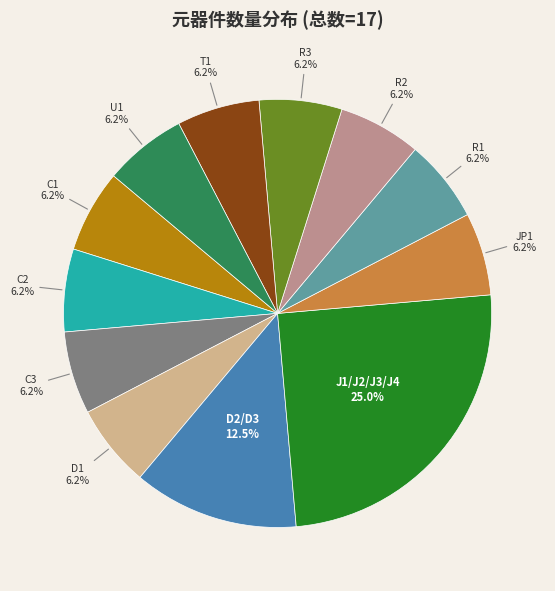

Is there a majority slice in this chart?

No